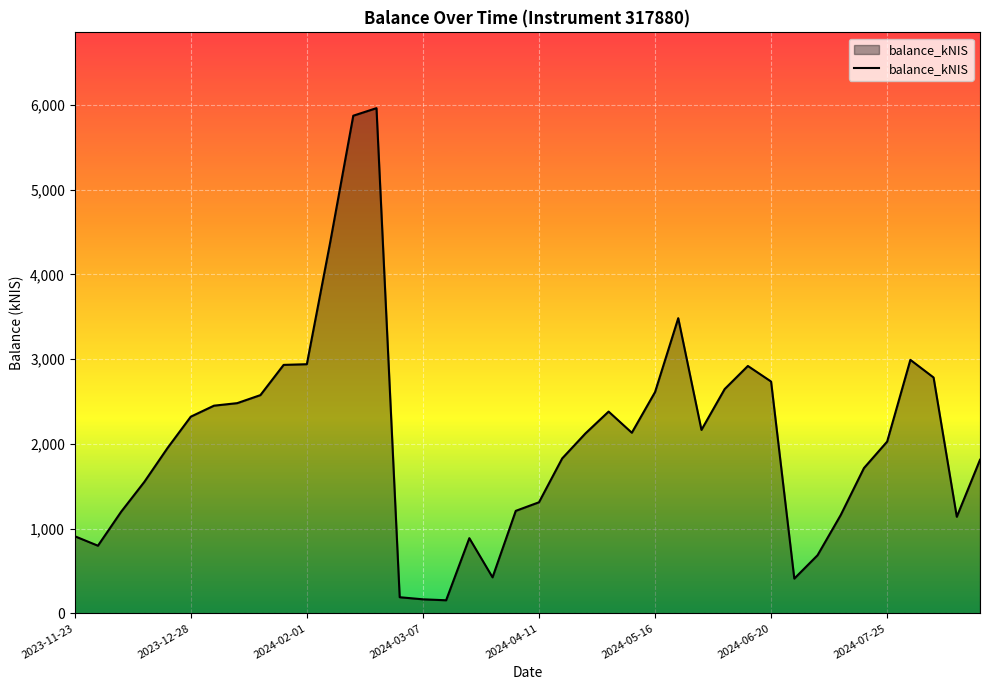

What is the difference between the maximum and minimum values?

5805.9